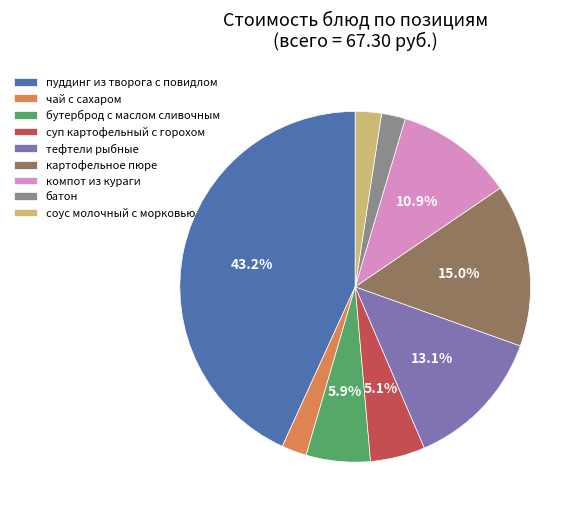

What percentage is NOT represented by бутерброд с маслом сливочным?

94.1%